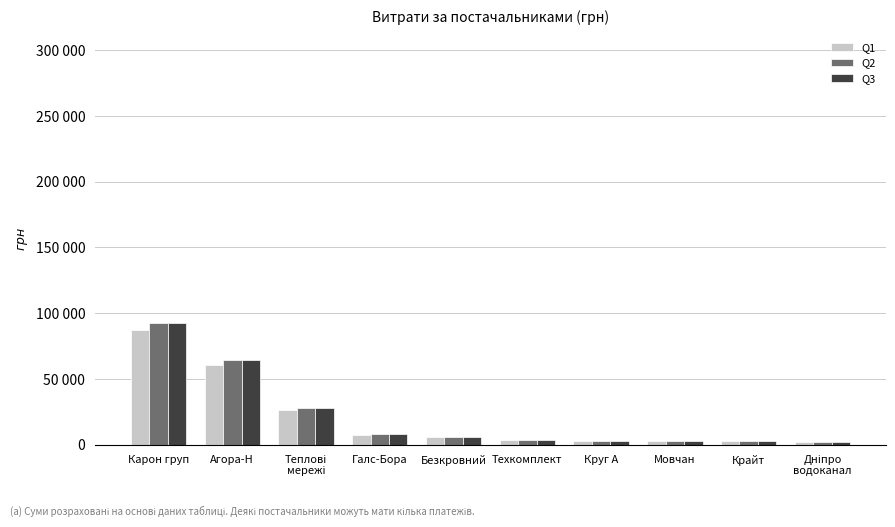

Is the value of Q2 at Теплові
мережі greater than the value of Q1 at Круг А?

Yes